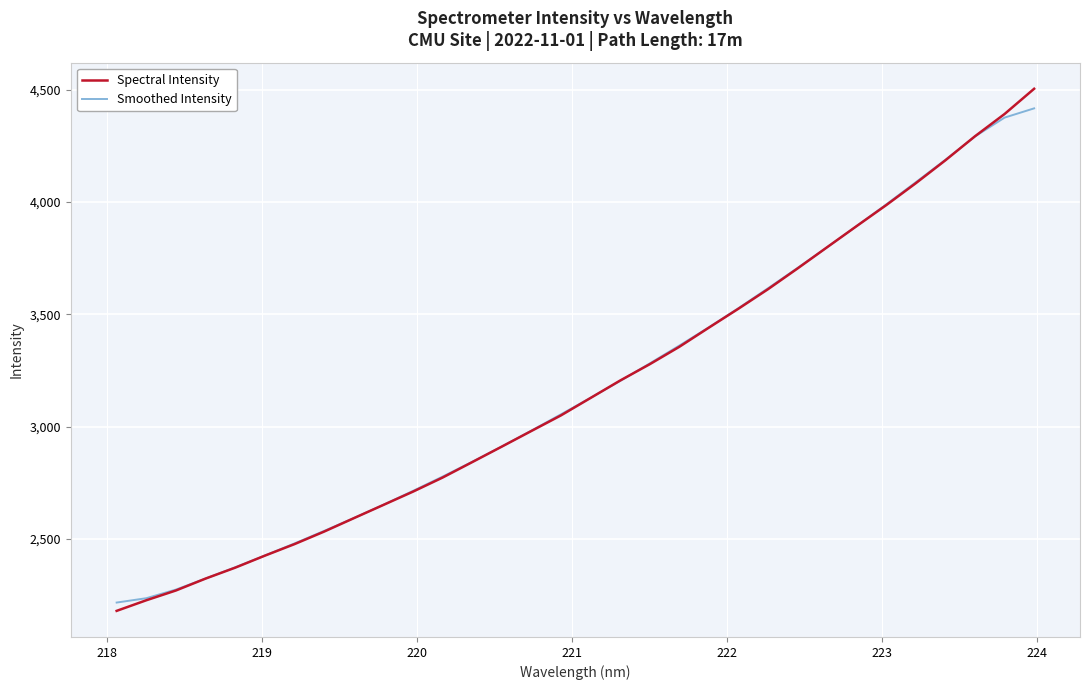

Which series has the widest spread of values?

Spectral Intensity